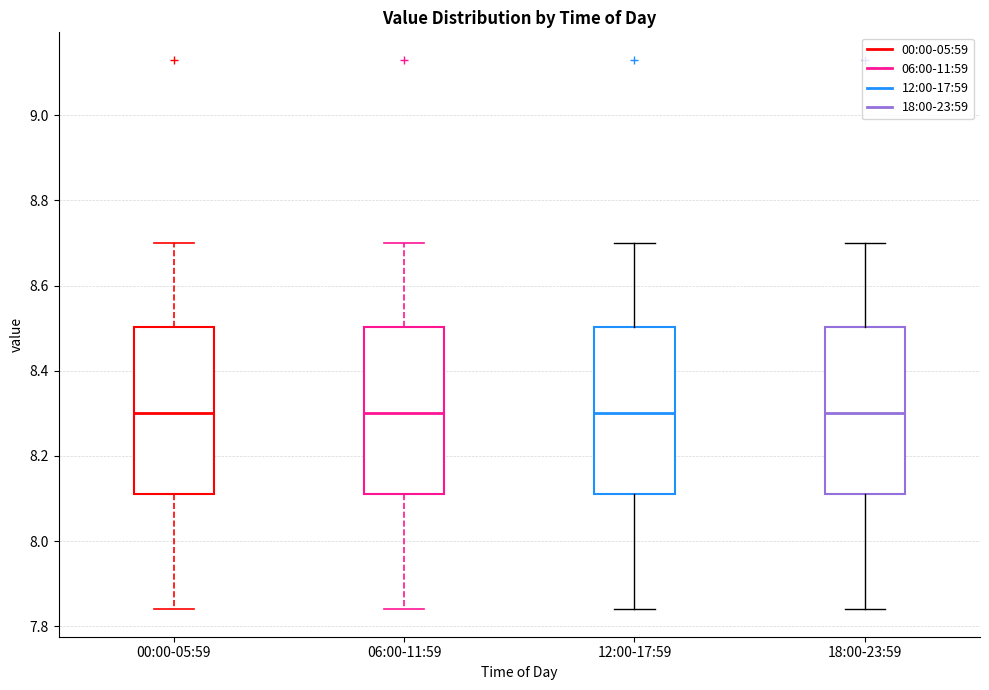

Reading left to right, read every box against the y-axis: the position of its median line, the range the box covers, and the ends of its whiskers. The values are not printed on the chart, so give them approximately, as read against the axis.

00:00-05:59: median 8.30, box 8.12 to 8.50, whiskers 7.84 to 8.70
06:00-11:59: median 8.30, box 8.12 to 8.50, whiskers 7.84 to 8.70
12:00-17:59: median 8.30, box 8.12 to 8.50, whiskers 7.84 to 8.70
18:00-23:59: median 8.30, box 8.12 to 8.50, whiskers 7.84 to 8.70